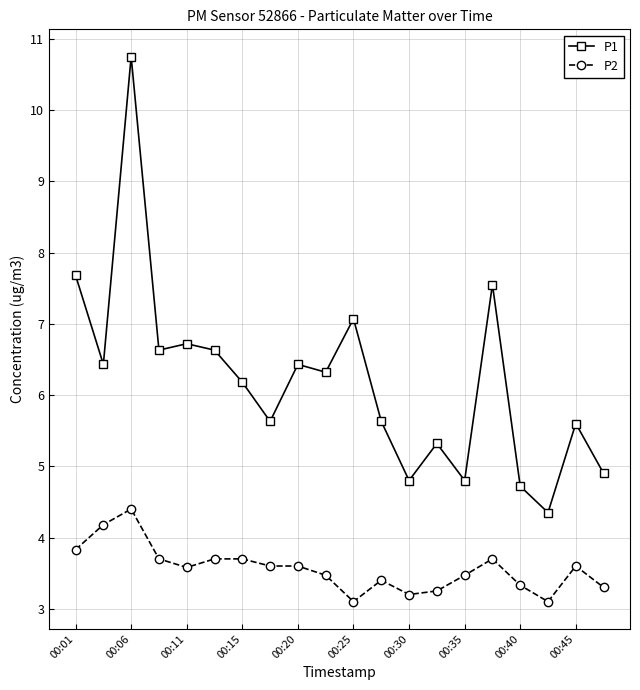

True or false: P1 and P2 cross at least once.

False